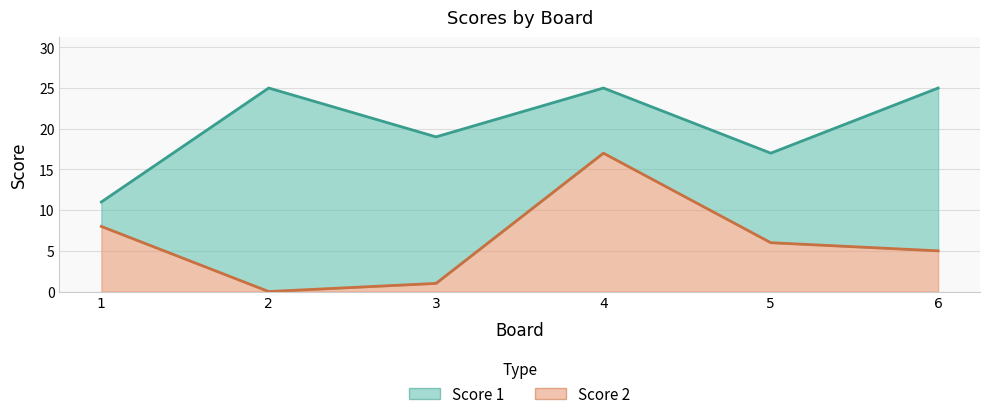

How many interior local peaks does the Score 2 series have?

1